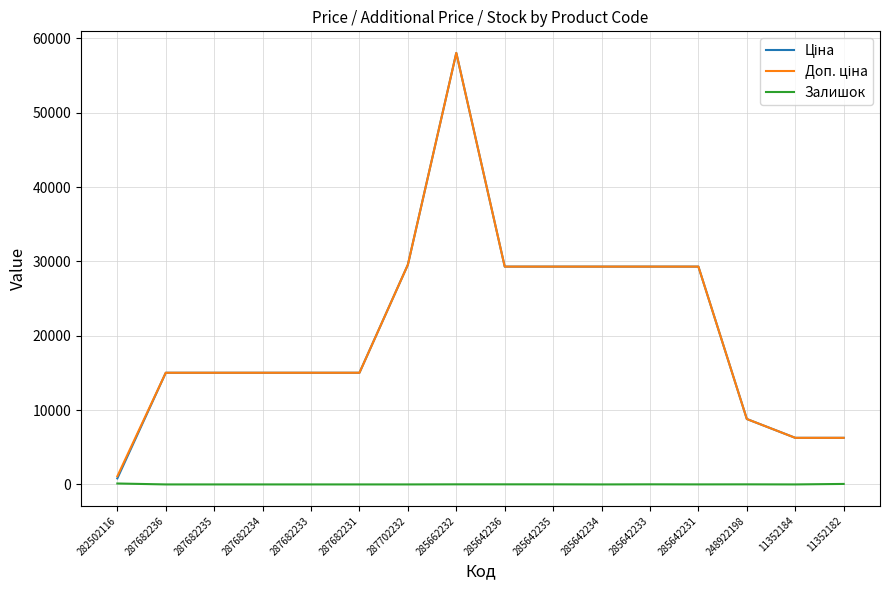

What is the difference between the highest and lowest values at 287682236?

15019.2